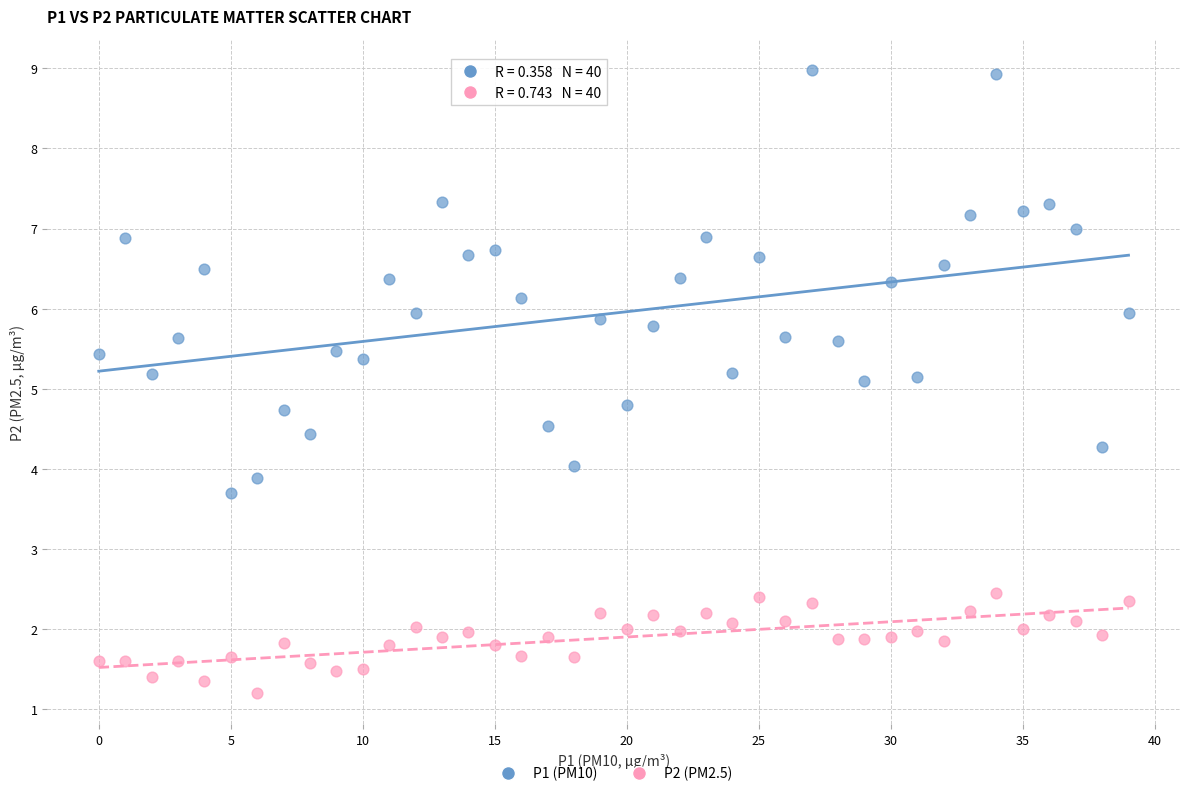

What are all the series names shown in the legend?

P1 (PM10), P2 (PM2.5)